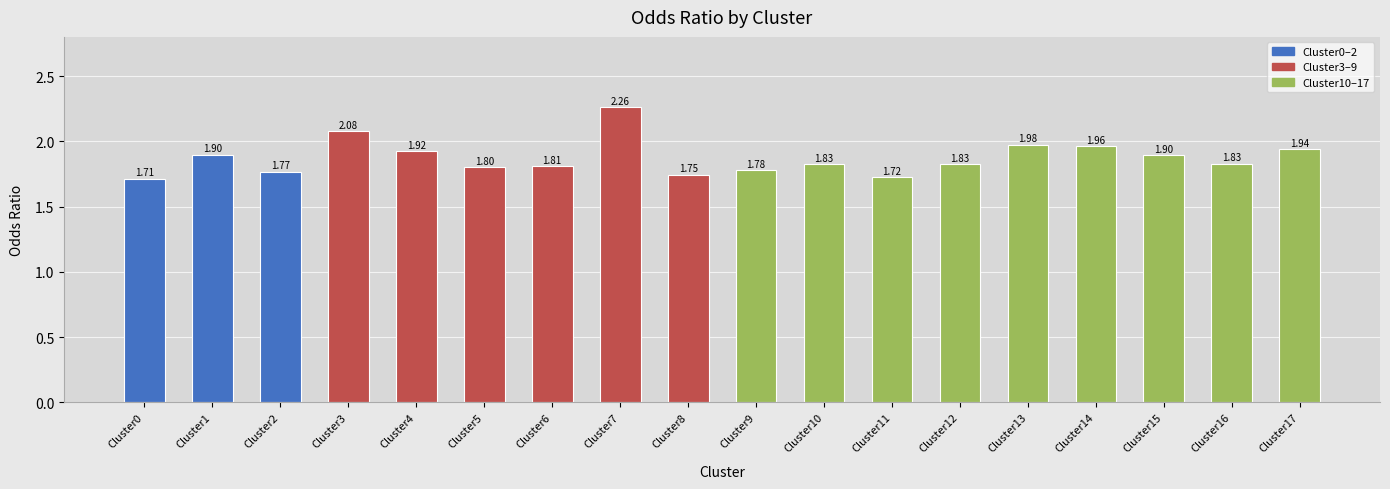

Are the bars grouped side by side (vs. stacked)?

No